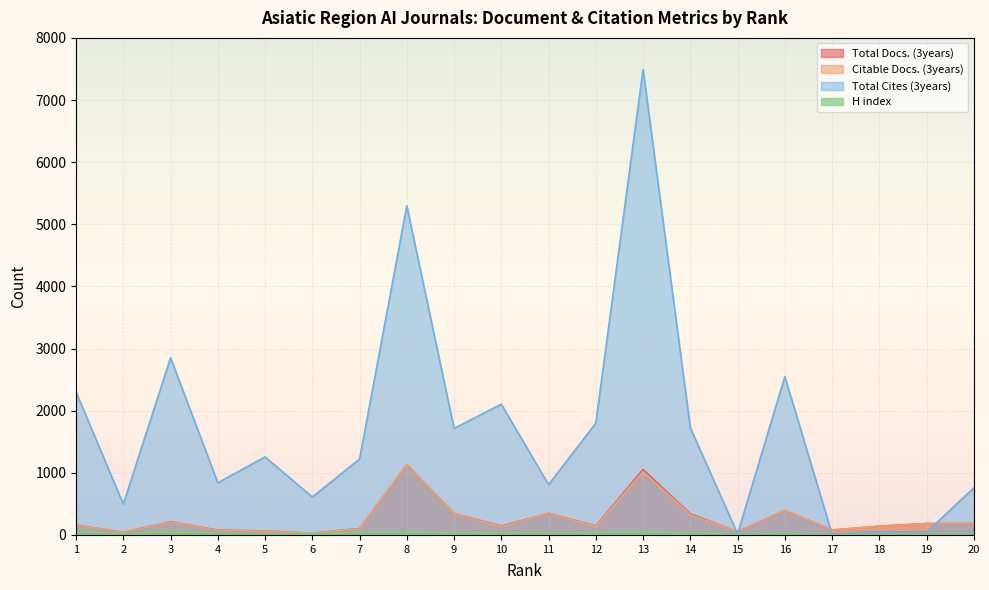

In Total Docs. (3years), how many points are lower than both neighbors (excluding endpoints)?

6